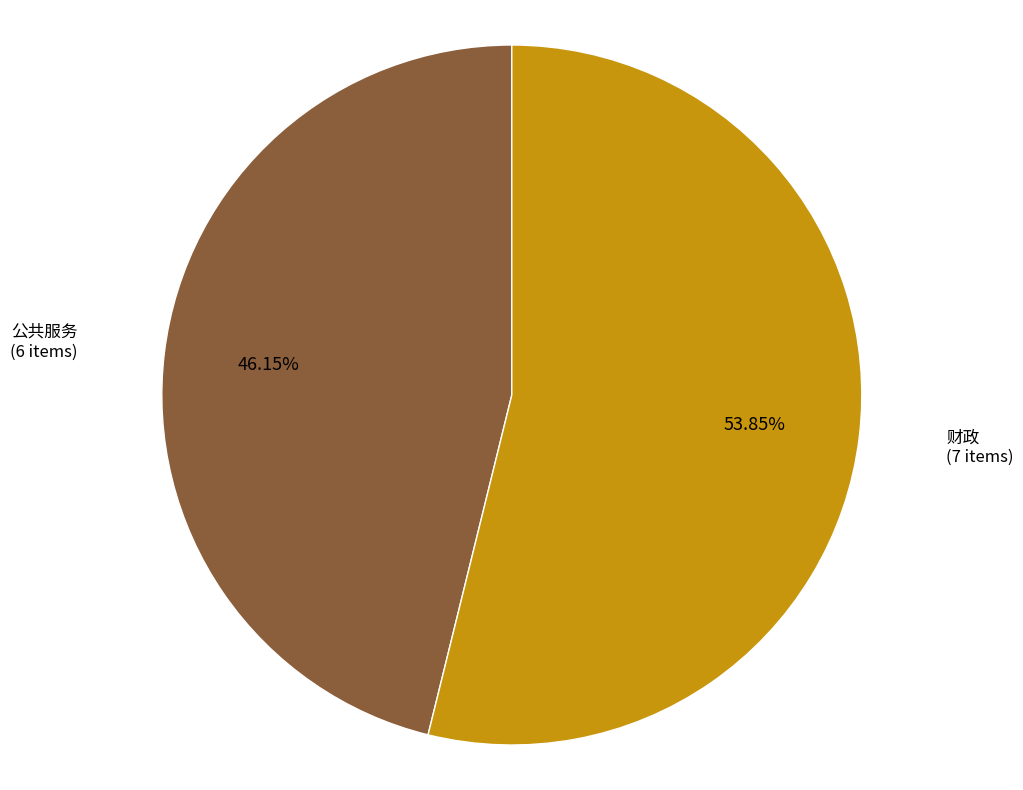

Is there a majority slice in this chart?

Yes